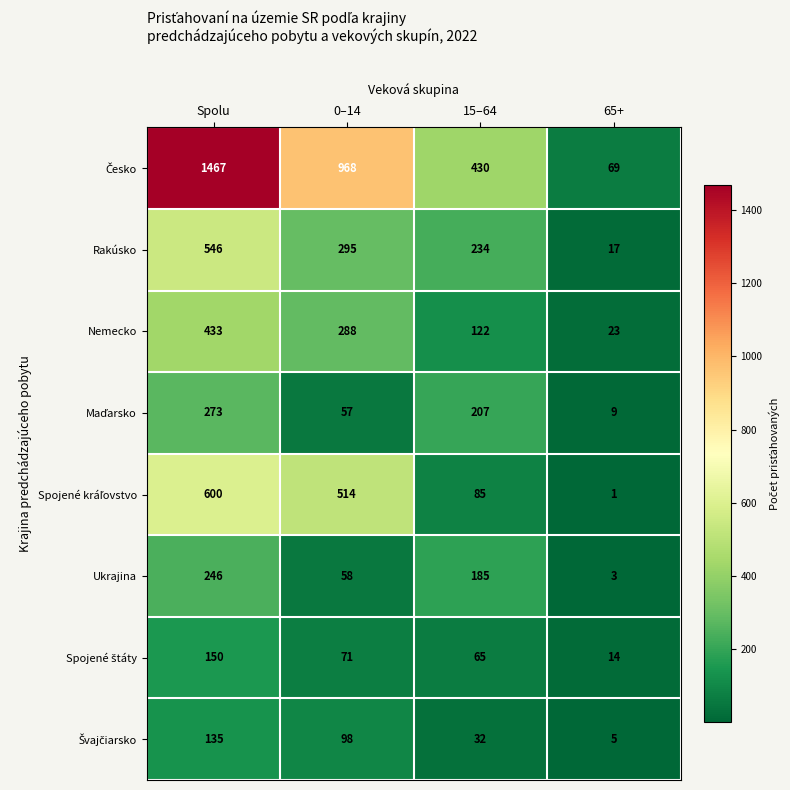

Rank the categories by Nemecko value from lowest to highest.

65+, 15–64, 0–14, Spolu